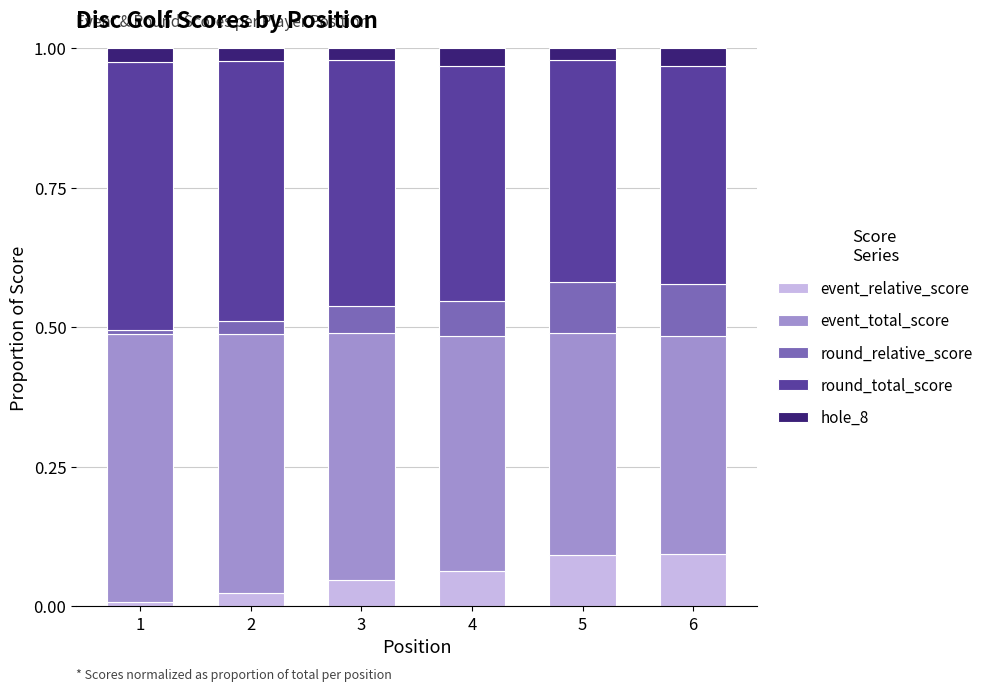

What are all the series names shown in the legend?

event_relative_score, event_total_score, round_relative_score, round_total_score, hole_8